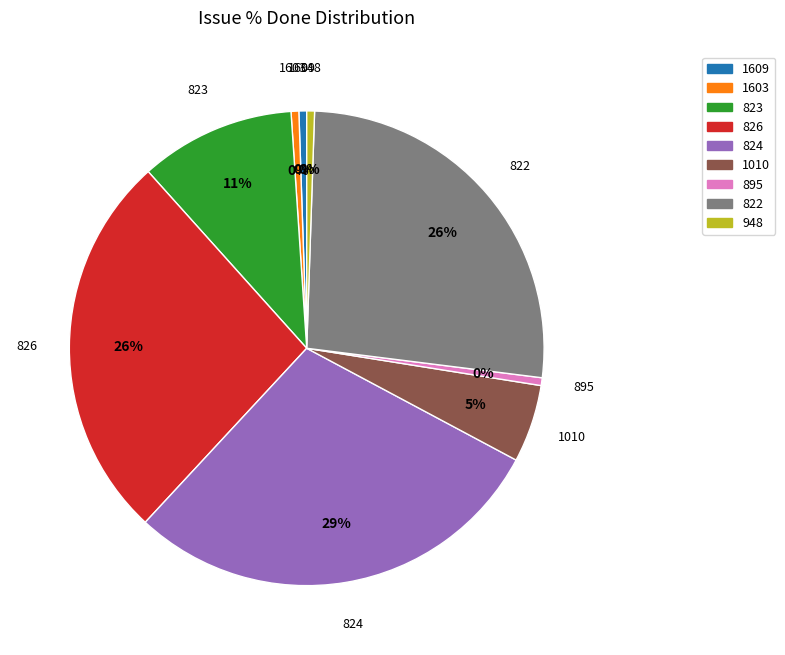

Is there any slice that represents more than half of the pie?

No